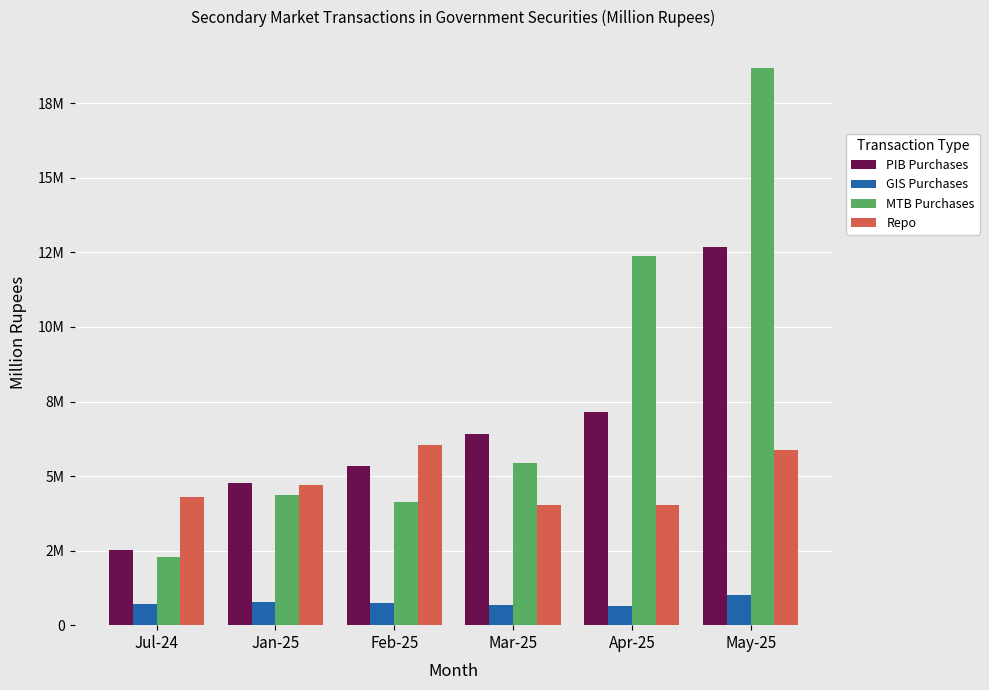

Between Apr-25 and Jul-24, which is larger?

Apr-25